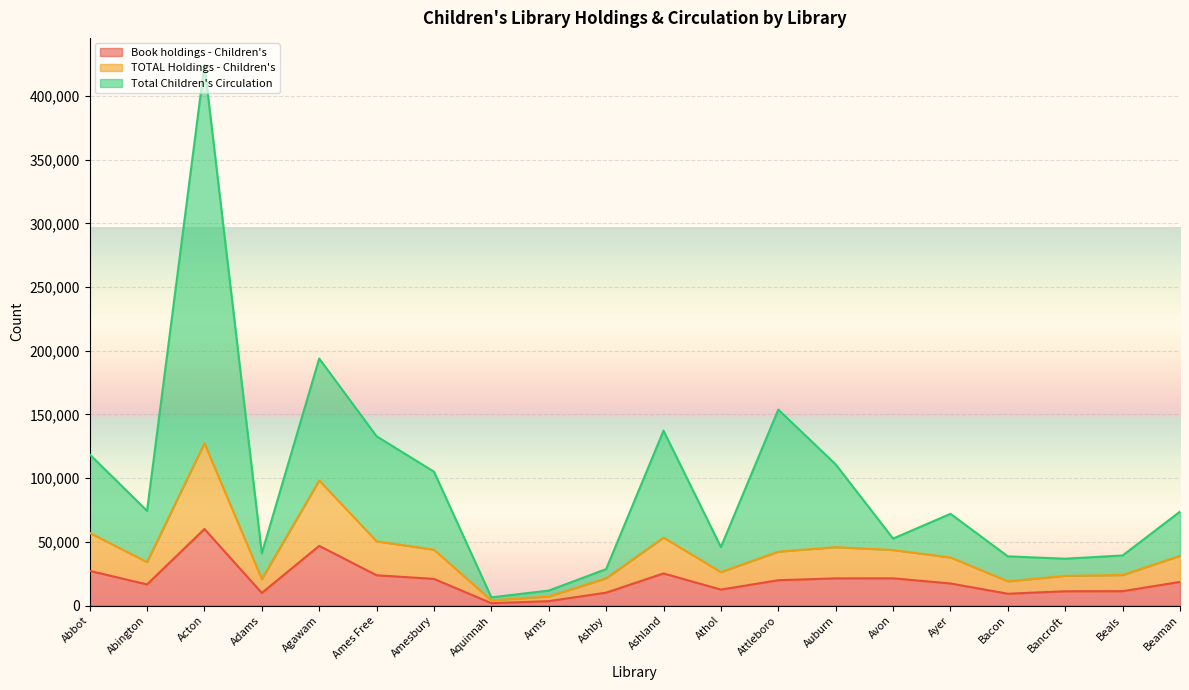

Rank the series at Attleboro from lowest to highest value.

Book holdings - Children's, TOTAL Holdings - Children's, Total Children's Circulation